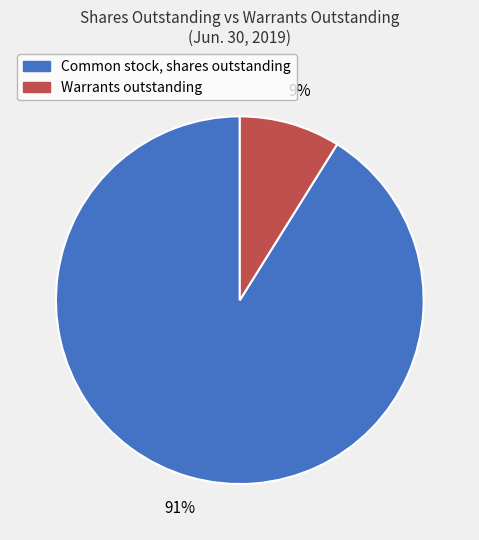

Count the number of slices in the pie.

2